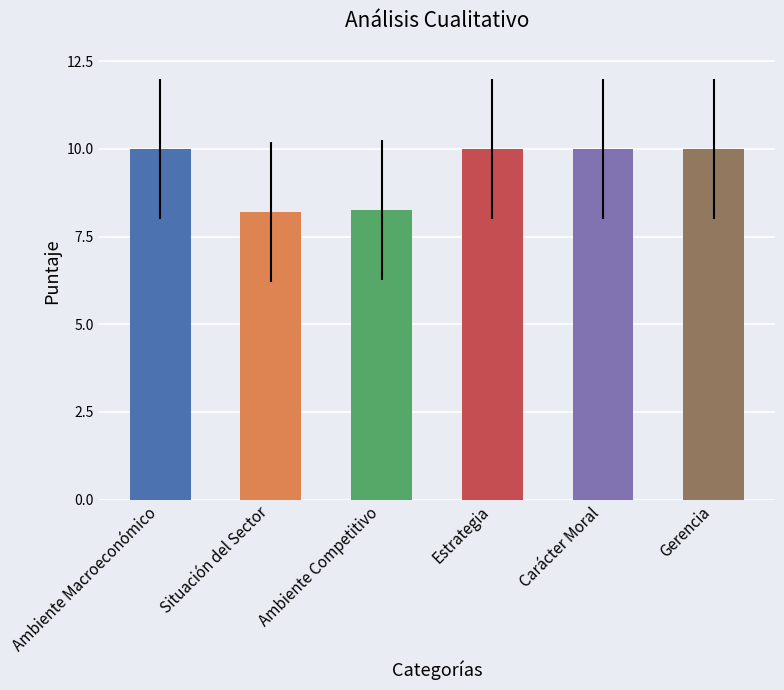

Read the value at Ambiente Macroeconómico.

10.0